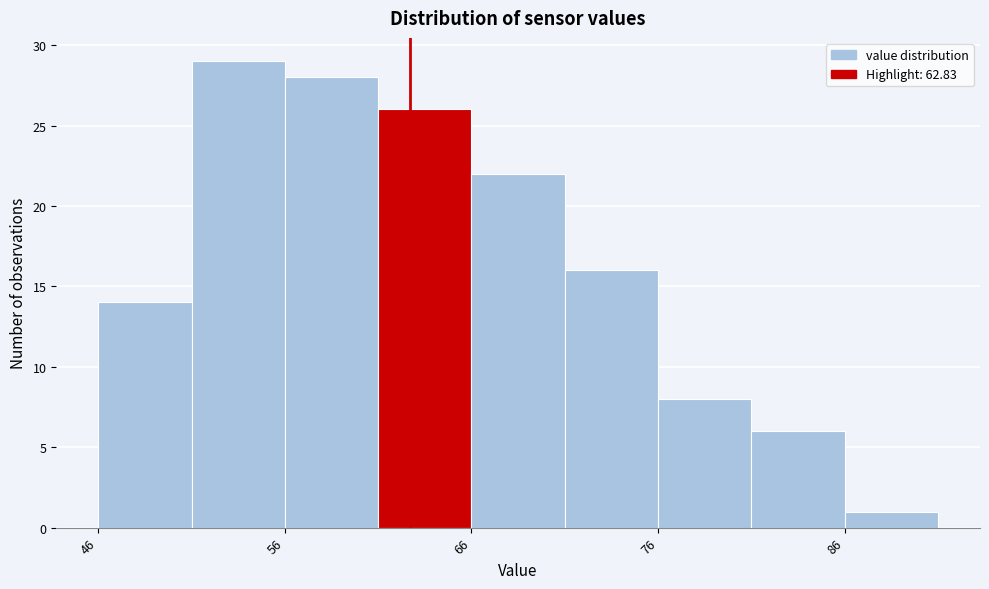

Reading left to right, list every bar in this chart as the range it spans on the x-axis followed by its height. Neither the bar edges nor the heights are printed on the chart, so give them approximately, as read against the axes.

46 to 51: 14
51 to 56: 29
56 to 61: 28
61 to 66: 26
66 to 71: 22
71 to 76: 16
76 to 81: 8
81 to 86: 6
86 to 91: 1